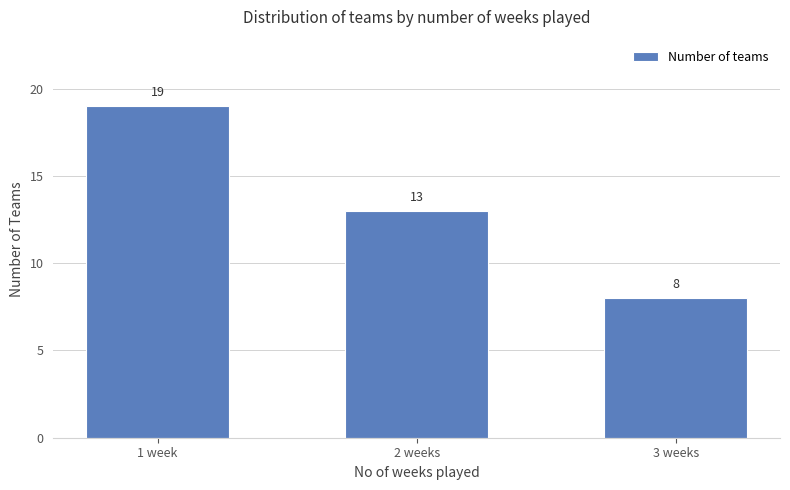

What is the label of the 3rd bar from the left?

3 weeks